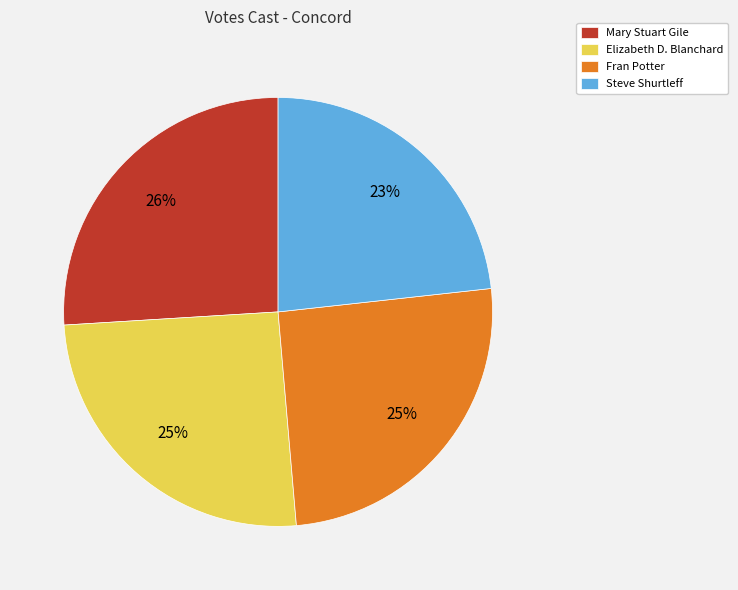

How many segments does this pie chart have?

4